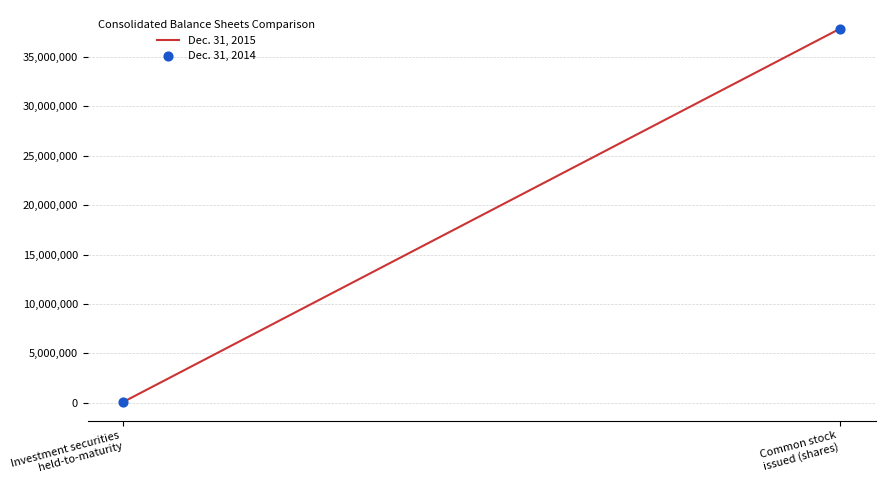

What is the average Y value?

18950346